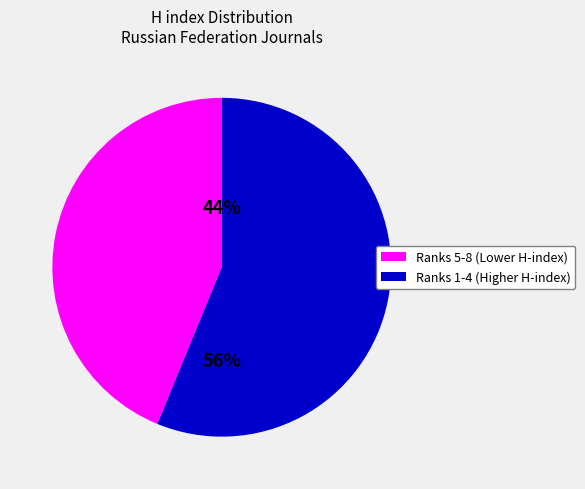

Does any single category account for the majority?

Yes